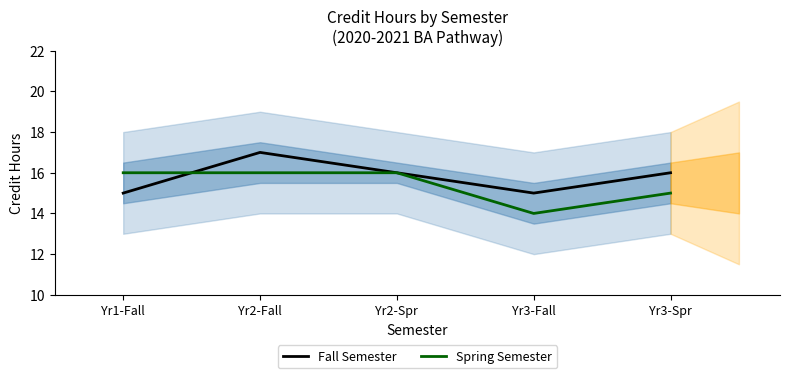

At Yr2-Spr, list the series in order from largest to smallest.

Fall Semester, Spring Semester